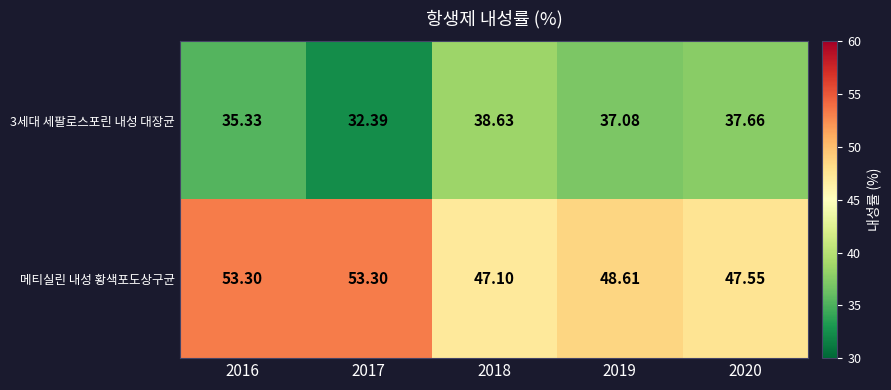

Count the number of data series in this chart.

2